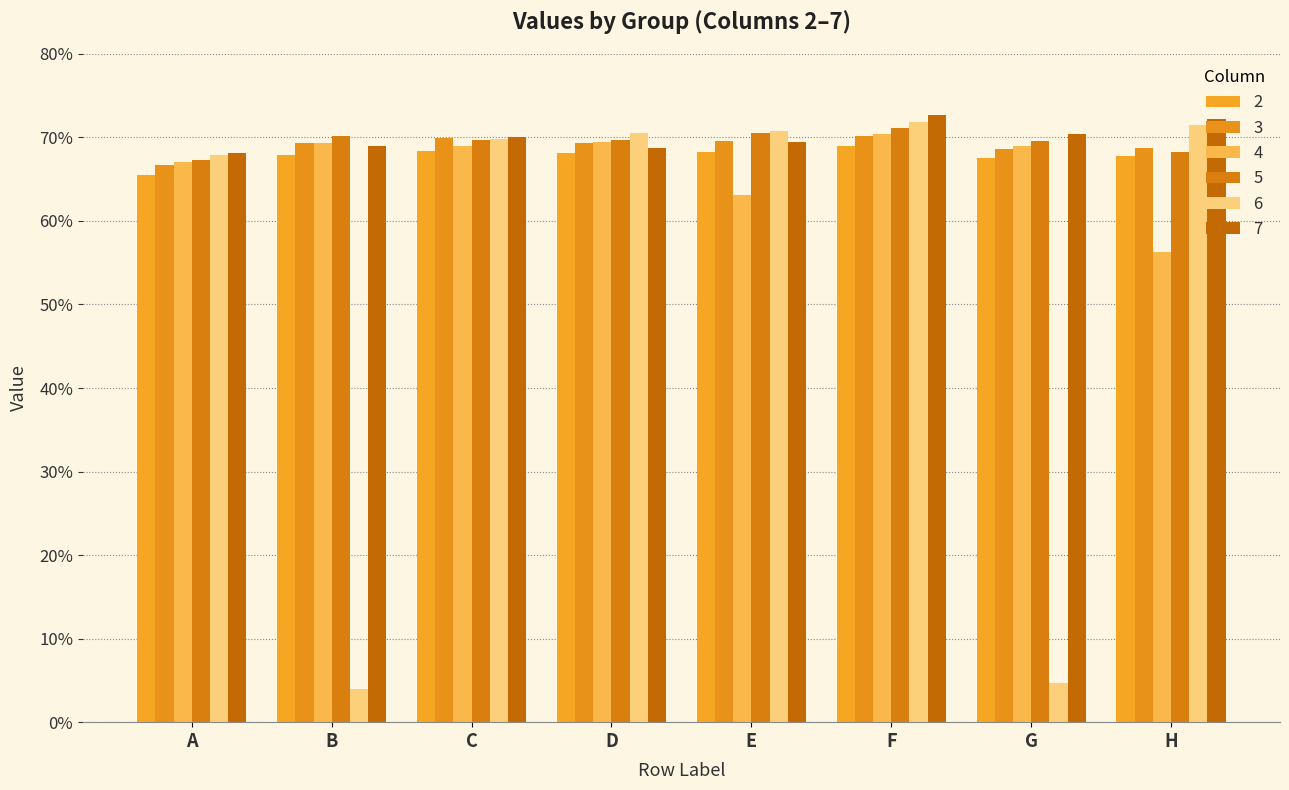

Are the bars grouped side by side (vs. stacked)?

Yes